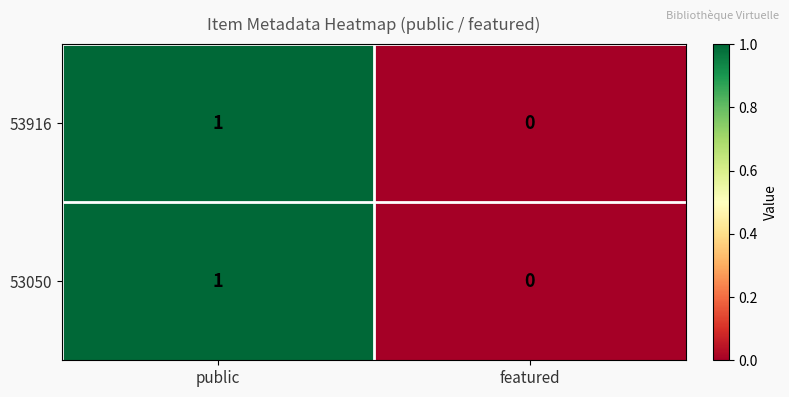

At which label does 53916 reach its minimum?

featured